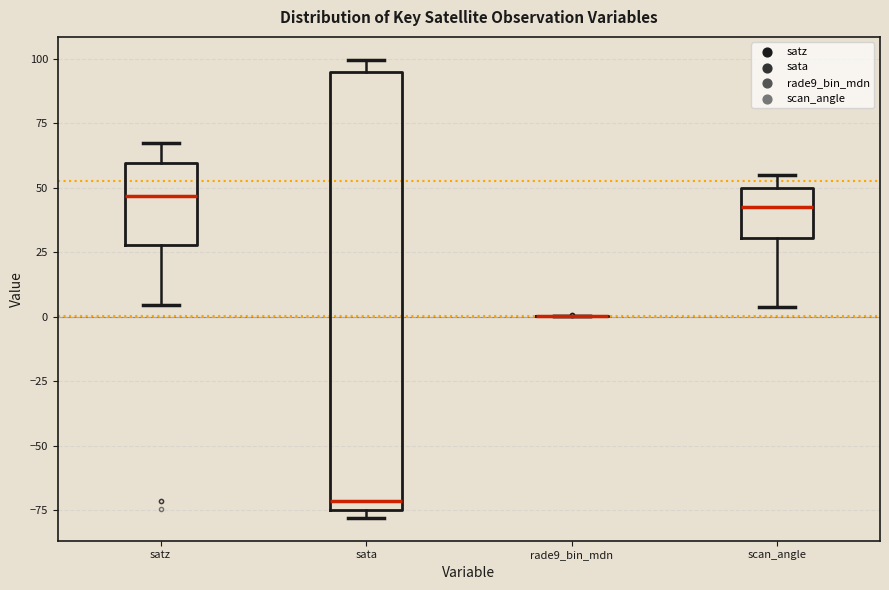

Reading left to right, read every box against the y-axis: the position of its median line, the range the box covers, and the ends of its whiskers. The values are not printed on the chart, so give them approximately, as read against the axis.

satz: median 45, box 30 to 60, whiskers 5 to 65
sata: median -70, box -75 to 95, whiskers -80 to 100
rade9_bin_mdn: box collapsed to a line at 0, whiskers 0 to 0
scan_angle: median 45, box 30 to 50, whiskers 5 to 55